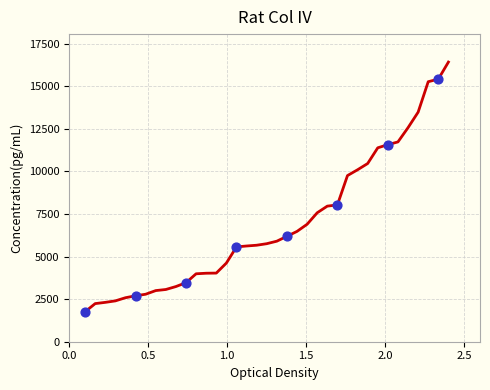

What is the maximum value shown in the chart?

16412